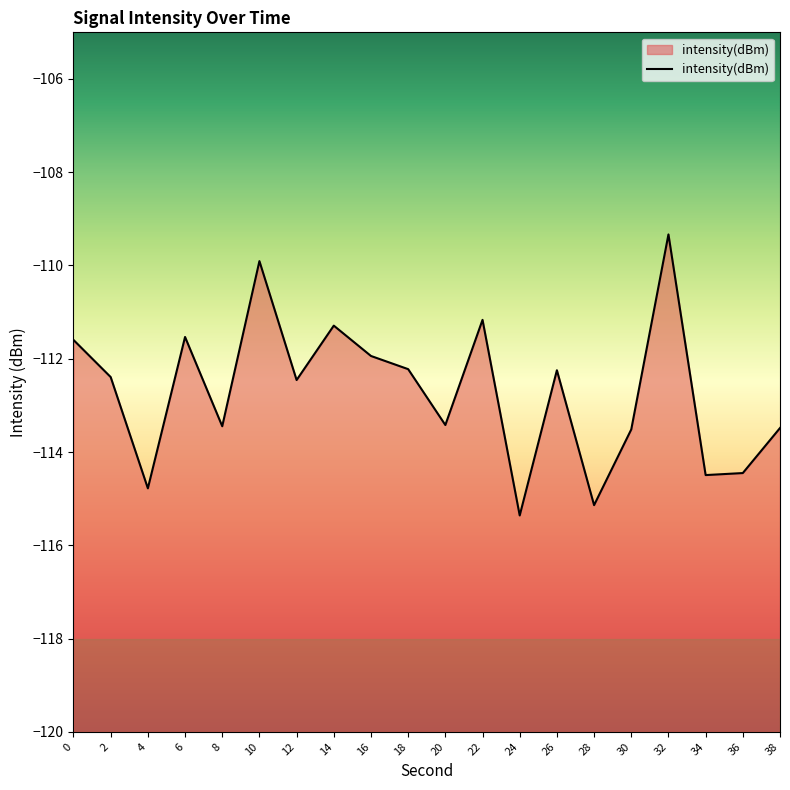

How many lines are shown in the chart?

1